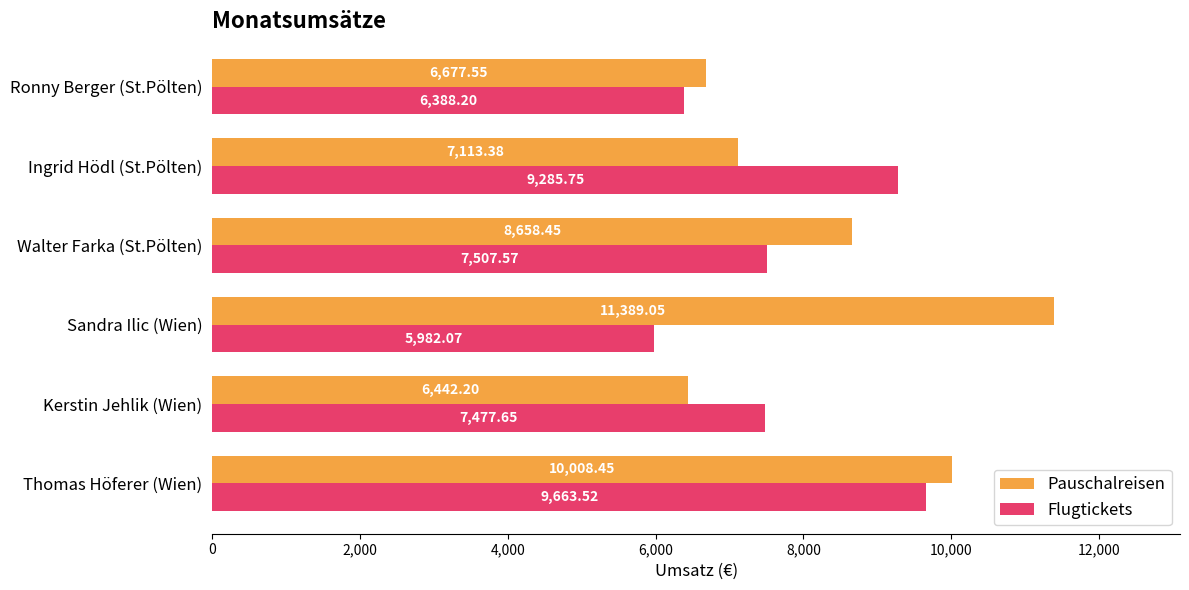

Which category has the lowest value across all series?

Sandra Ilic (Wien)